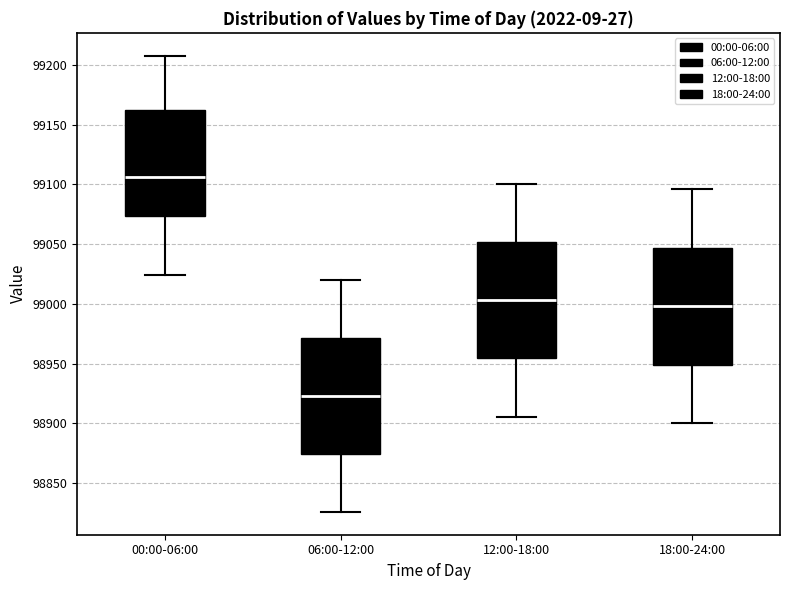

Reading left to right, transcribe this box plot: for each box, give where its median line is, the range the box spans, and where its two whiskers end, as read against the y-axis. The values are not printed on the chart, so give them approximately, as read against the axis.

00:00-06:00: median 99105, box 99075 to 99160, whiskers 99025 to 99210
06:00-12:00: median 98925, box 98875 to 98970, whiskers 98825 to 99020
12:00-18:00: median 99005, box 98955 to 99050, whiskers 98905 to 99100
18:00-24:00: median 99000, box 98950 to 99045, whiskers 98900 to 99095